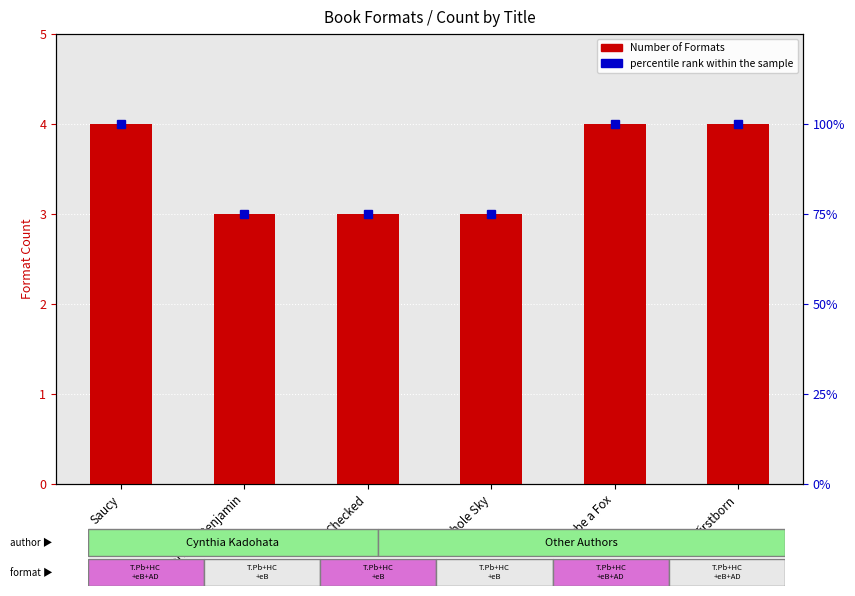

Reading right to left, extract all data points from this chart.

Number of Formats: Firstborn=4	Maybe a Fox=4	Whole Sky=3	Checked=3	North to Benjamin=3	Saucy=4
percentile rank within the sample: Firstborn=100	Maybe a Fox=100	Whole Sky=75	Checked=75	North to Benjamin=75	Saucy=100